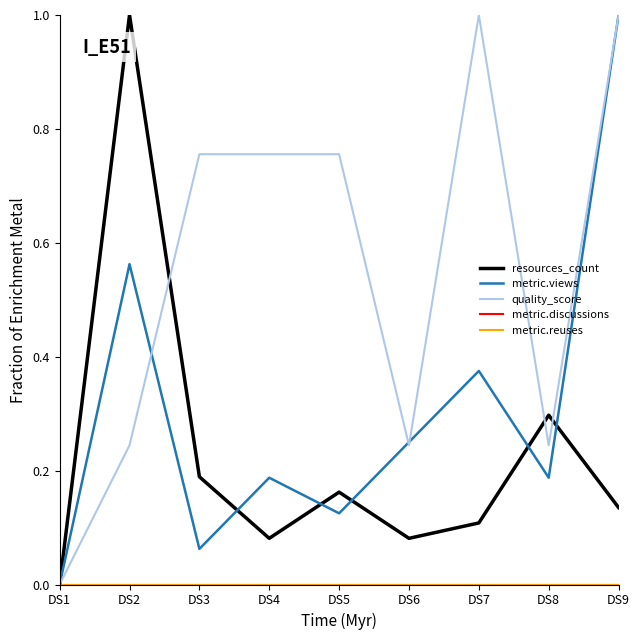

What is the difference between the metric.views values at DS2 and DS1?

0.6